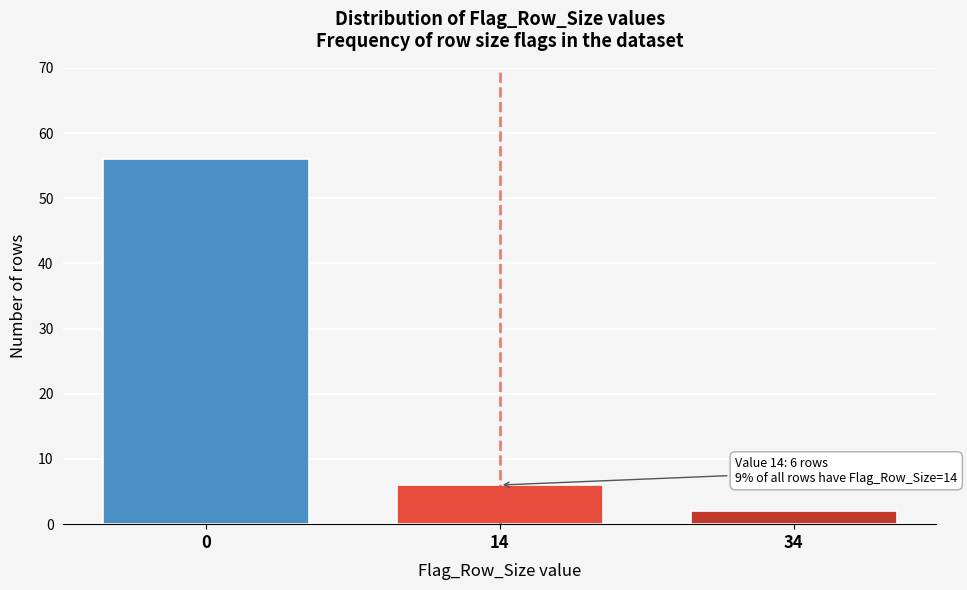

Reading left to right, transcribe all the data shown in this chart.

0=56	14=6	34=2